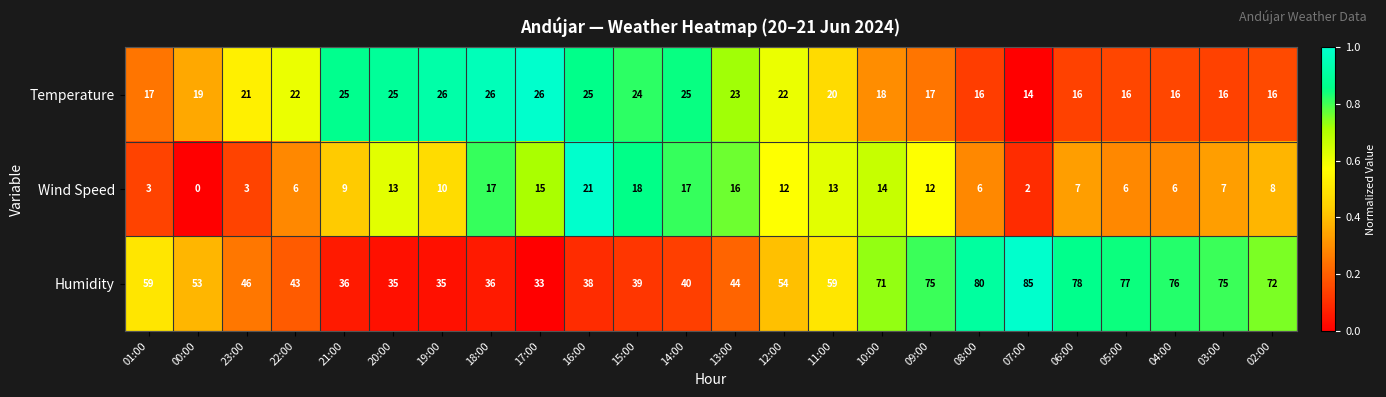

Rank the series by their average value, from highest to lowest.

Humidity, Temperature, Wind Speed